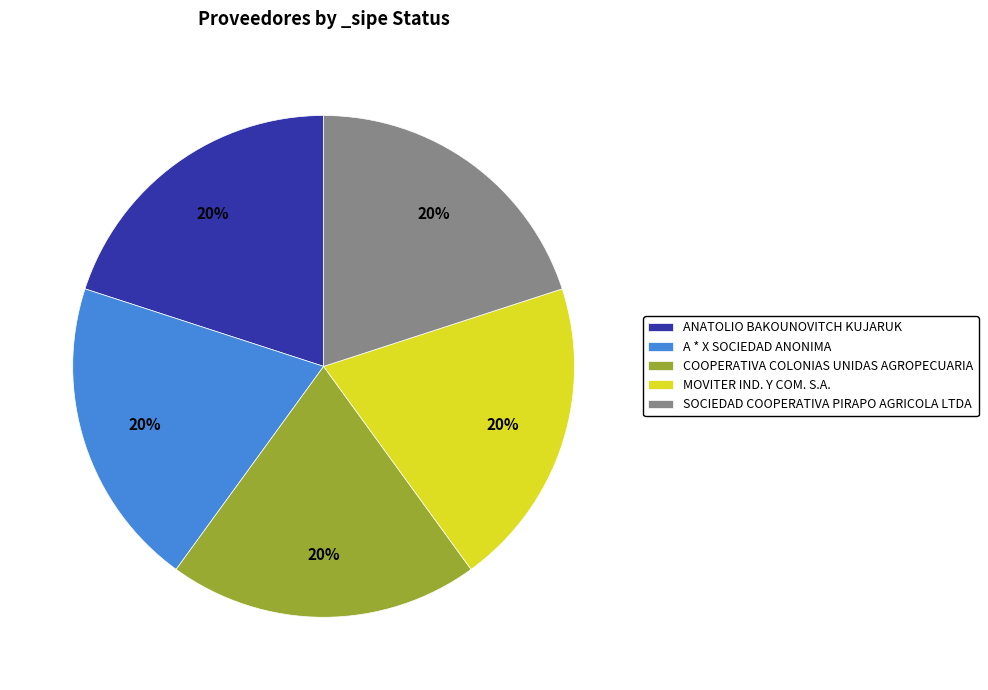

To the nearest percent, what percentage of the pie is MOVITER IND. Y COM. S.A.?

20%